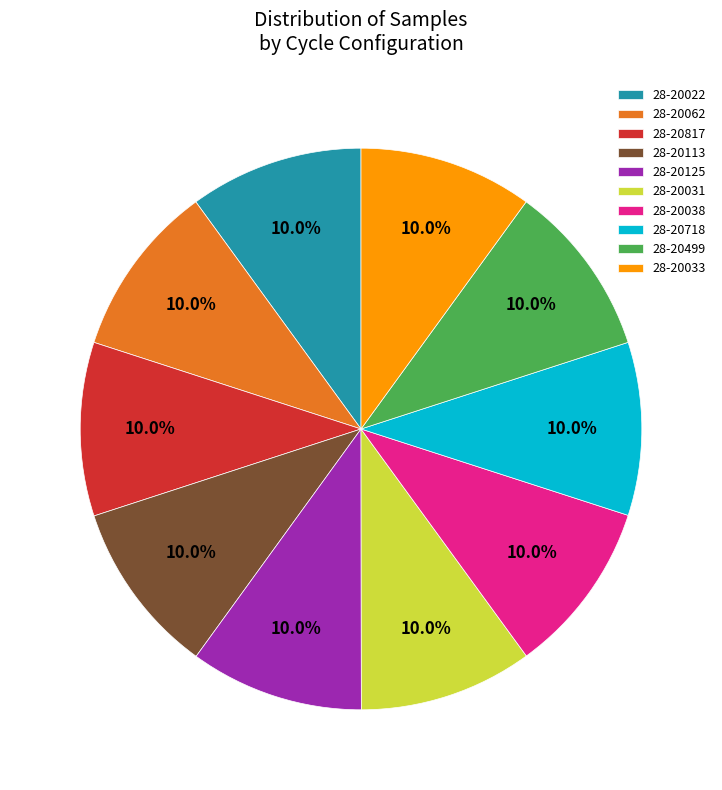

Does any single category account for the majority?

No